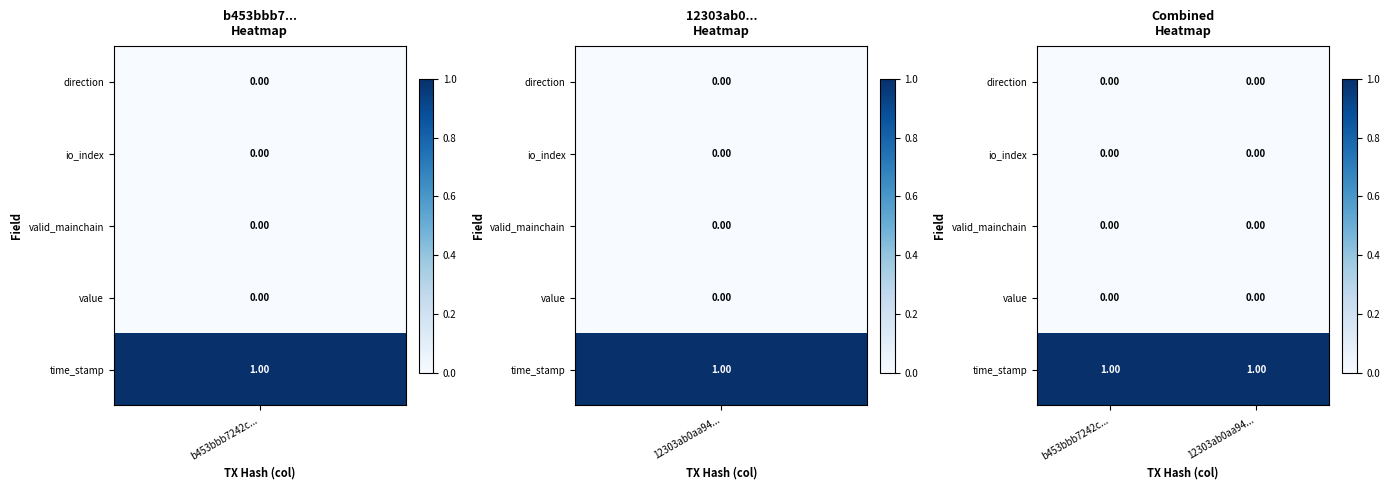

Which series has the largest total across all categories?

time_stamp